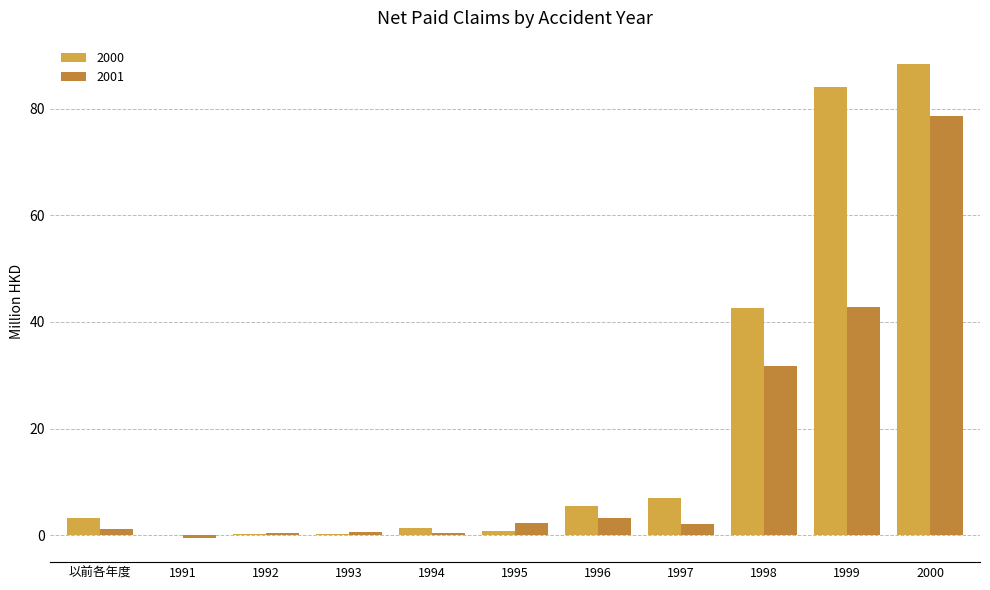

What are all the series names shown in the legend?

2000, 2001